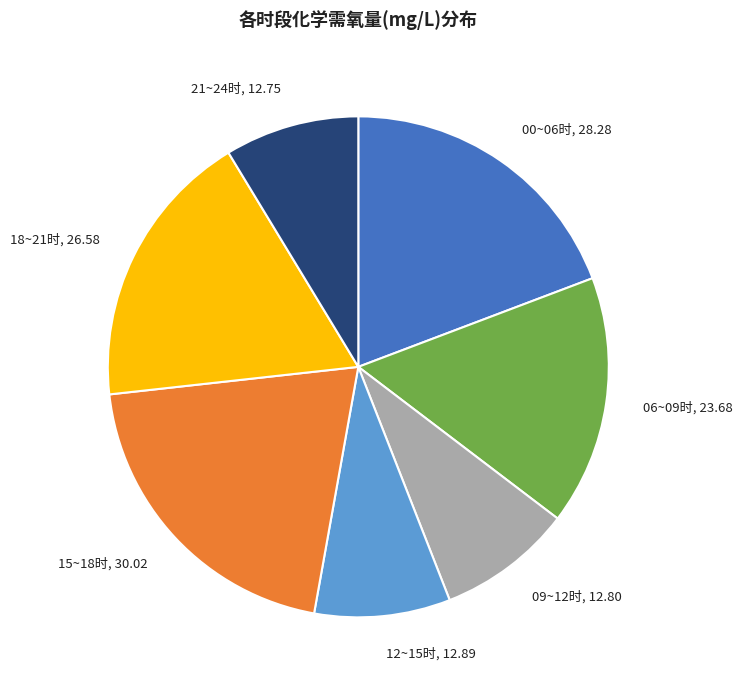

Is there any slice that represents more than half of the pie?

No